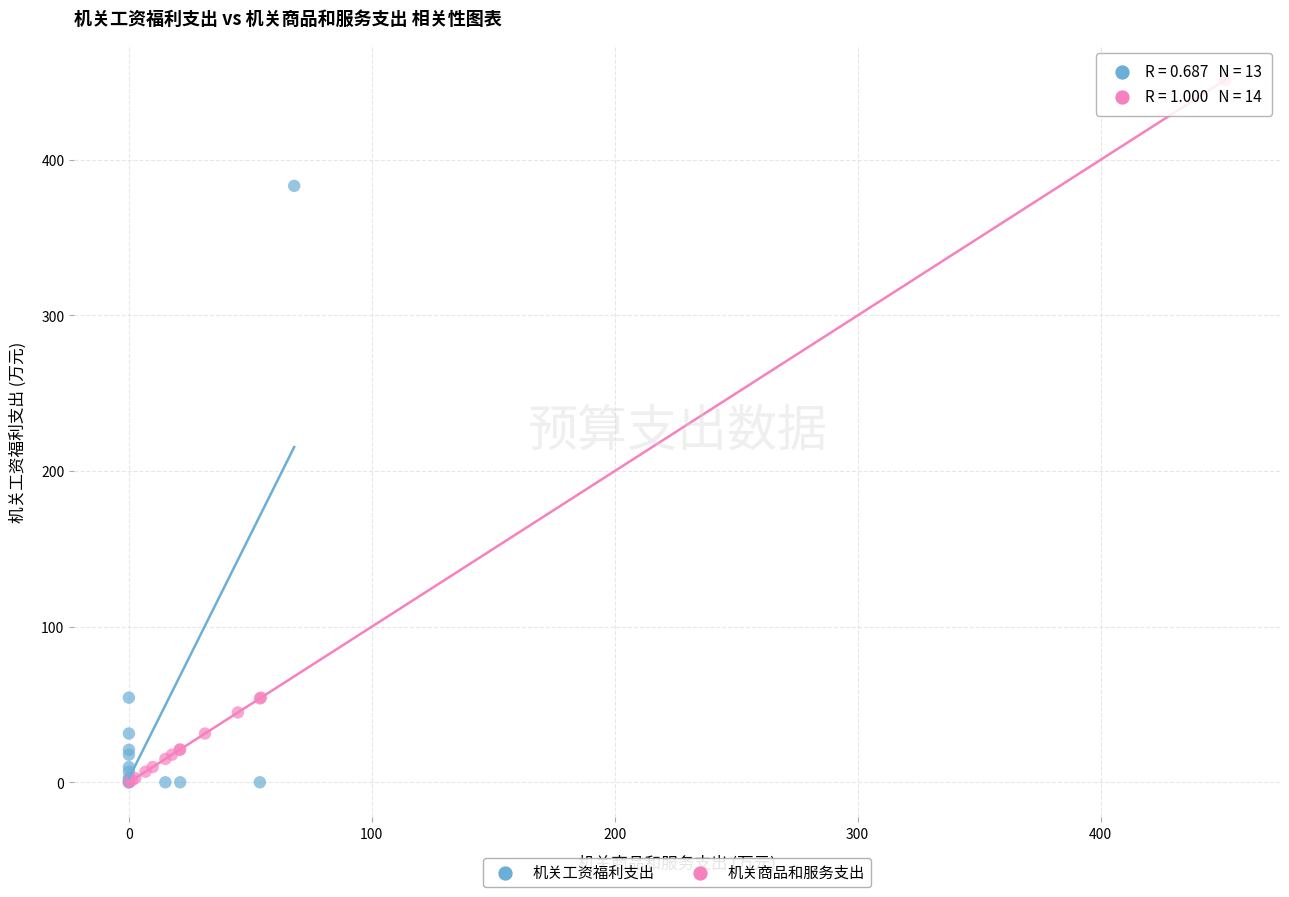

Which series has the widest spread of Y values?

机关商品和服务支出